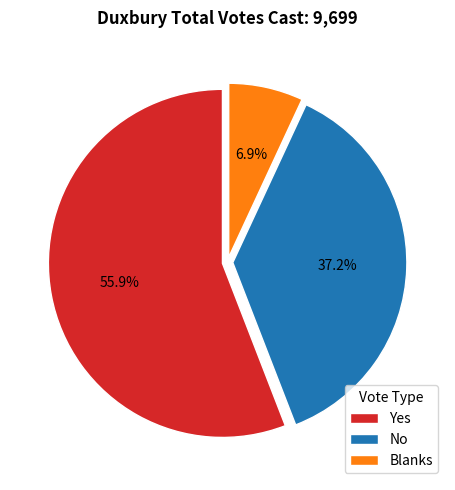

Approximately how many times larger is the value at Blanks compared to No?

0.2